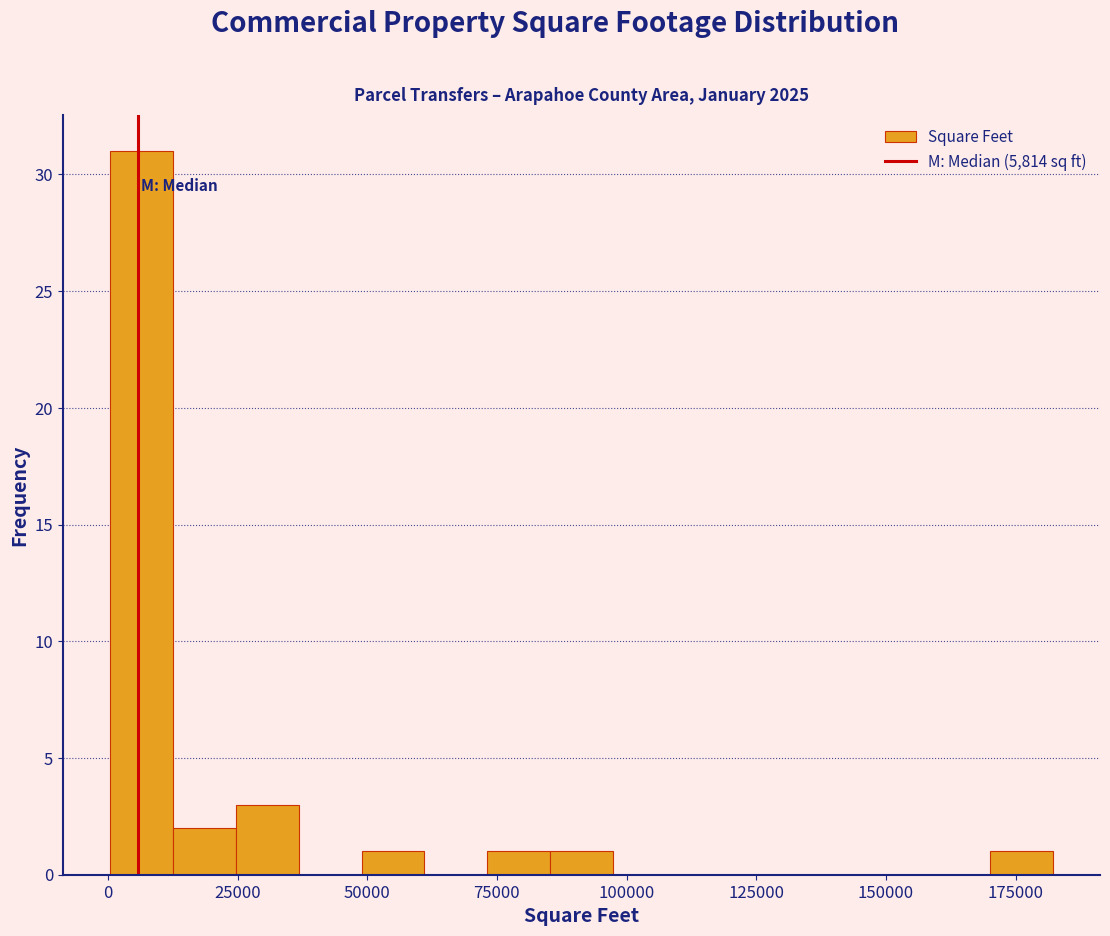

Read against the x-axis, roughly where is the centre of the tallest bar?

5000